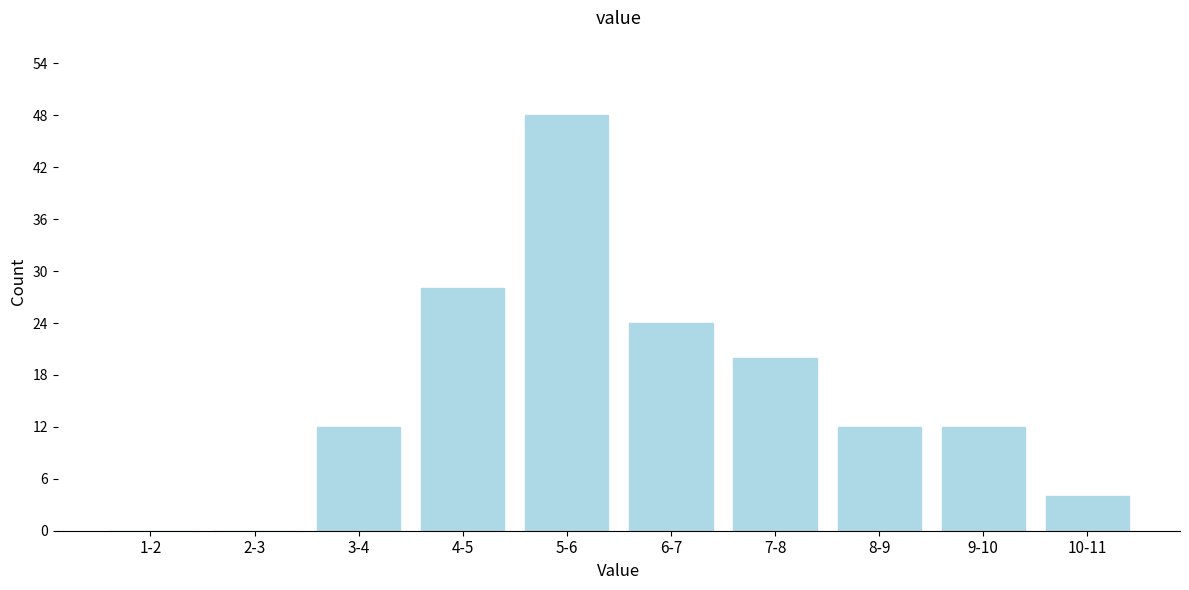

Reading right to left, list all the values displayed in this chart.

10-11=4	9-10=12	8-9=12	7-8=20	6-7=24	5-6=48	4-5=28	3-4=12	2-3=0	1-2=0